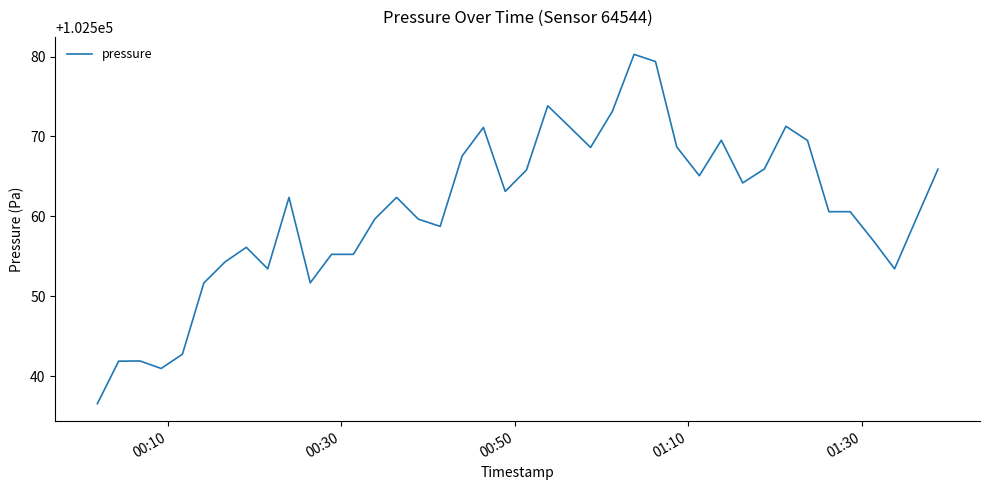

What is the smallest value displayed?

102536.6